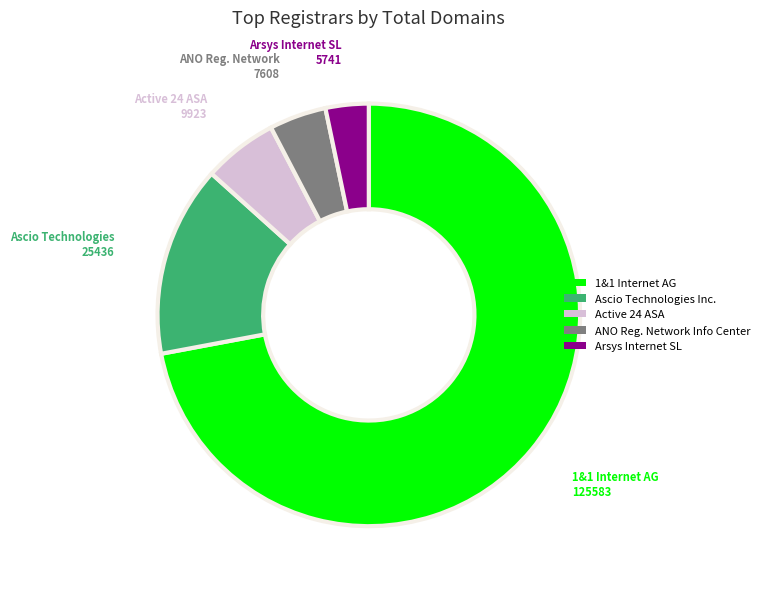

How many slices are in this pie chart?

5